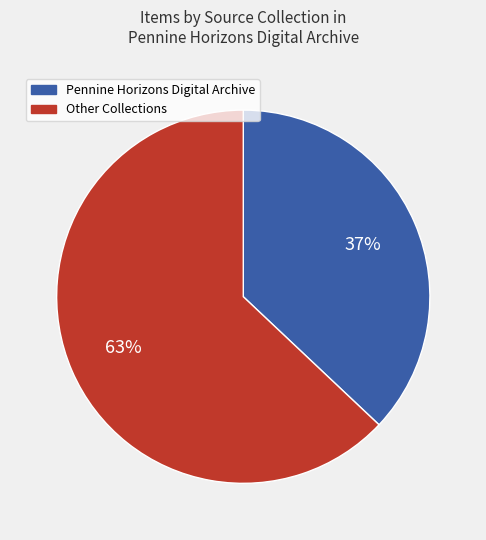

Is there any slice that represents more than half of the pie?

Yes